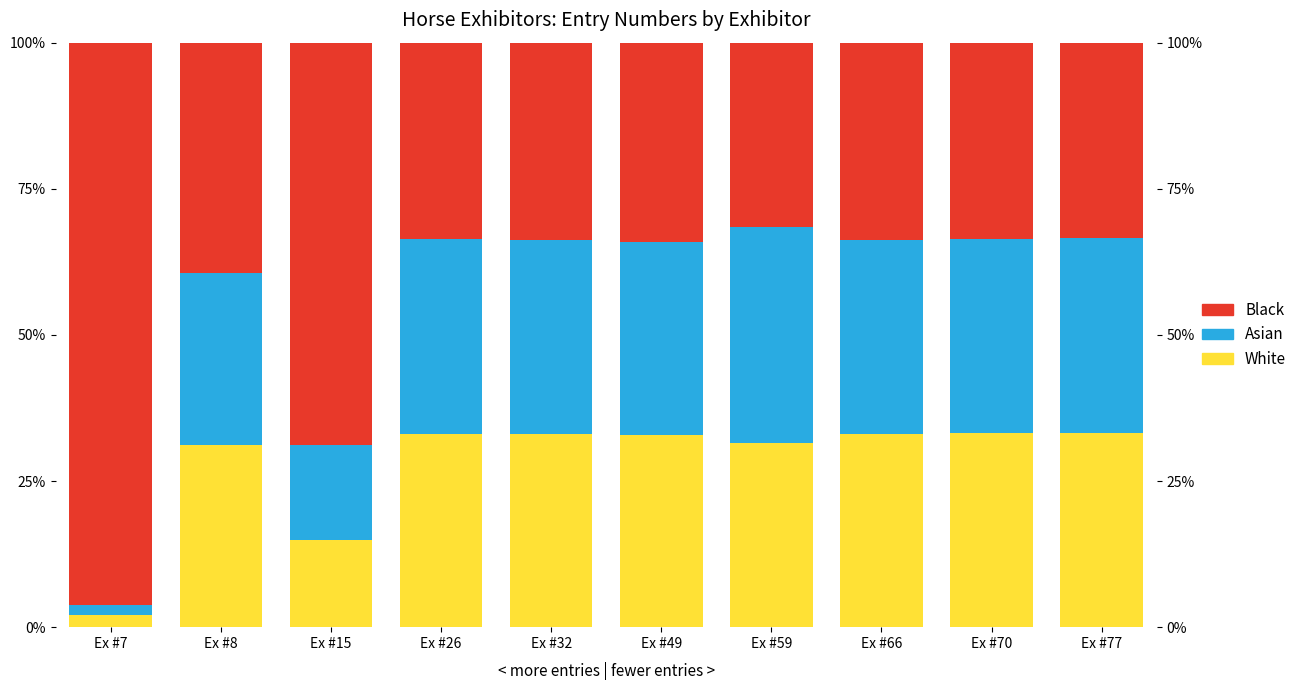

How many distinct data groups are displayed?

3